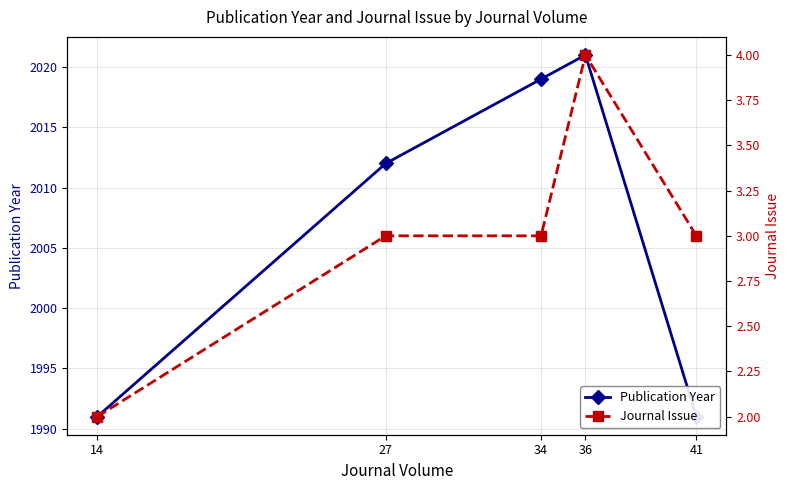

True or false: Publication Year and Journal Issue cross at least once.

False